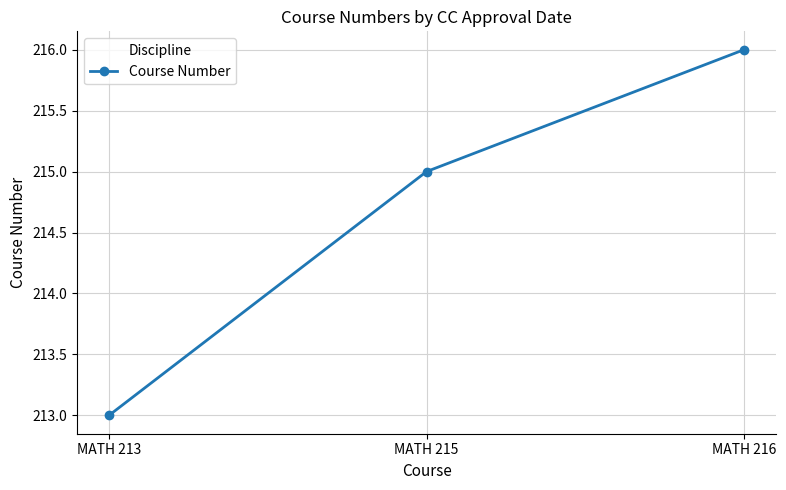

What is the maximum value shown in the chart?

216